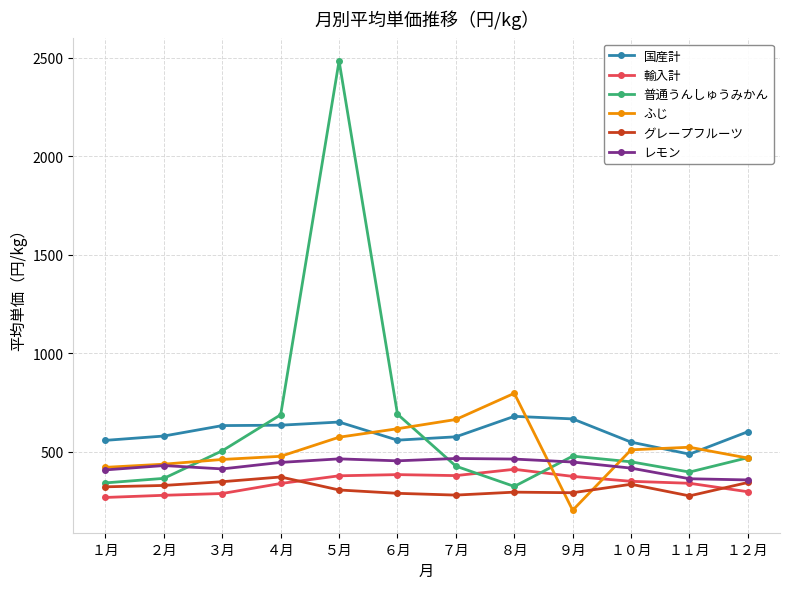

Between ５月 and ９月, which series saw the biggest shift?

普通うんしゅうみかん